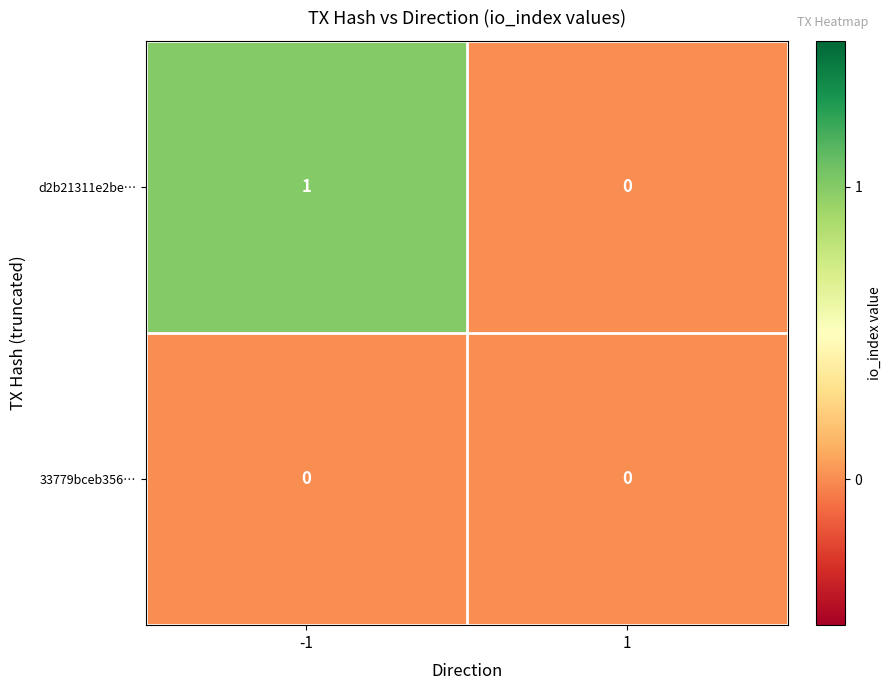

How many categories are shown in the chart?

2